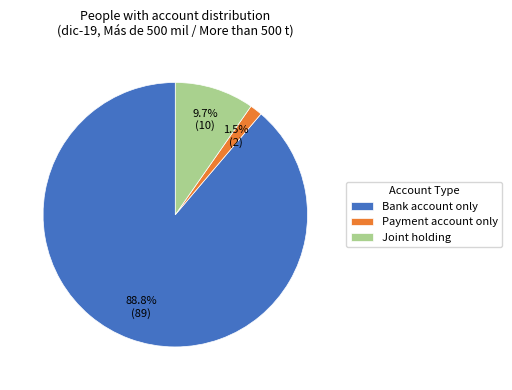

The Bank account only slice represents 89% of the pie. True or false?

True